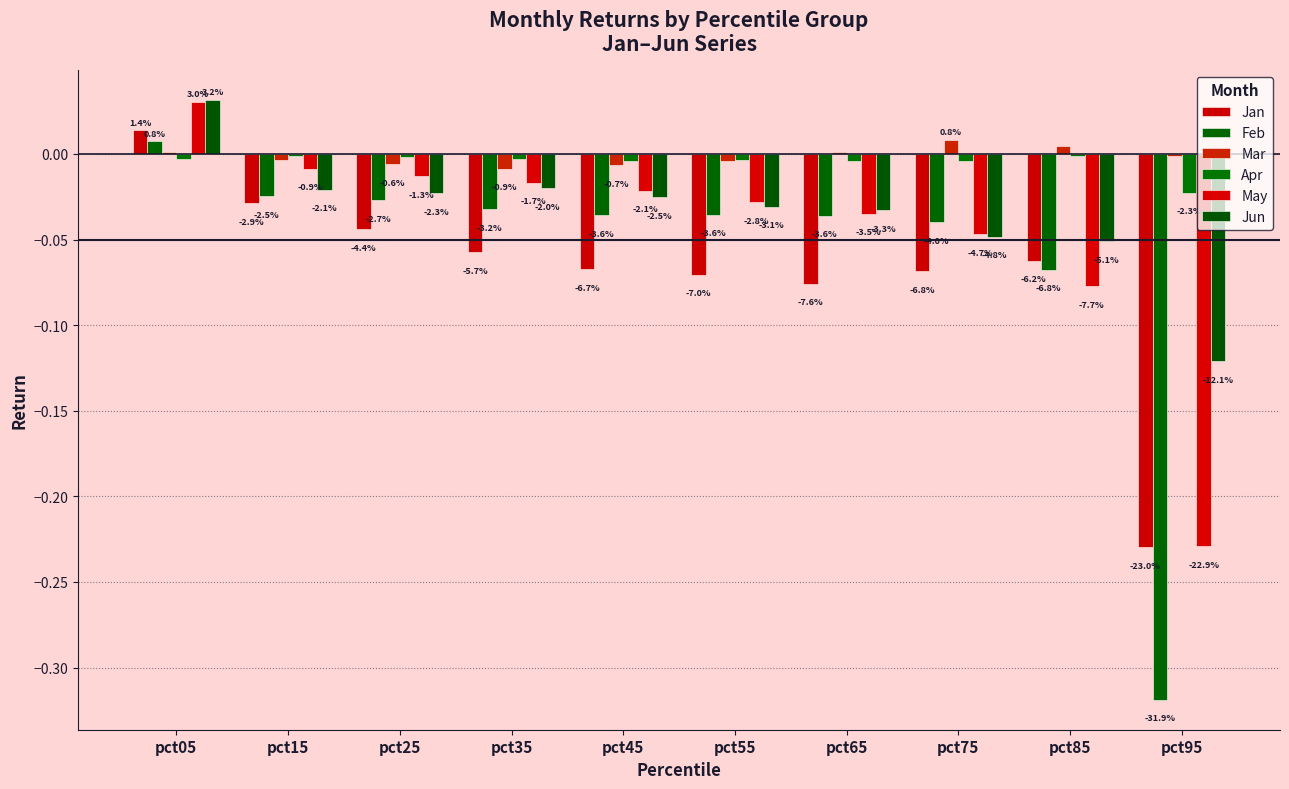

The Apr series shows -0.0 at pct95. True or false?

True